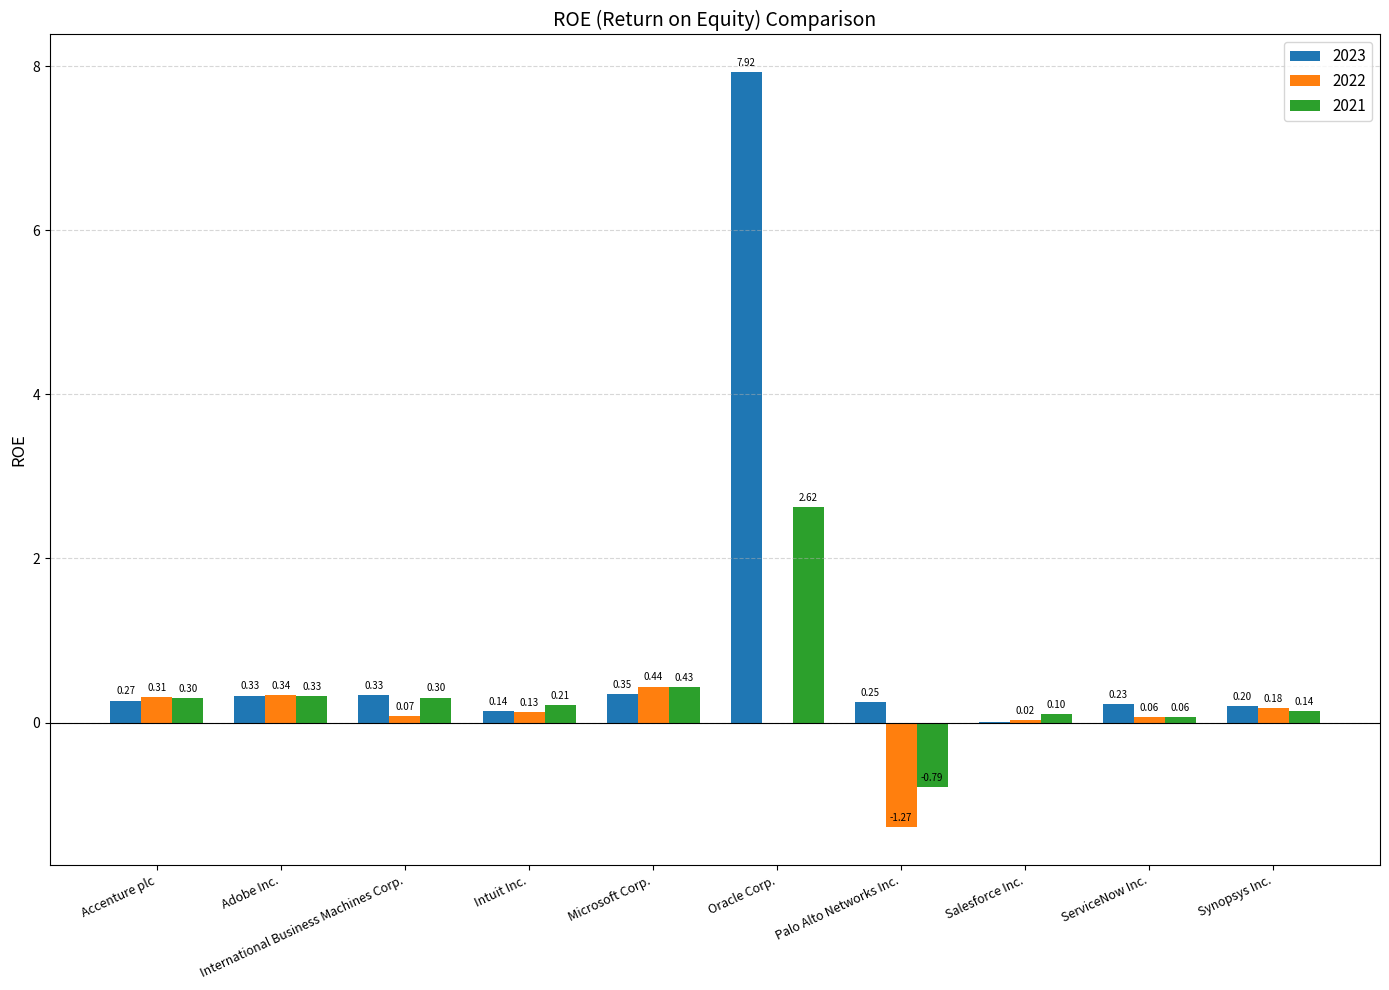

Does the chart contain stacked bars?

No